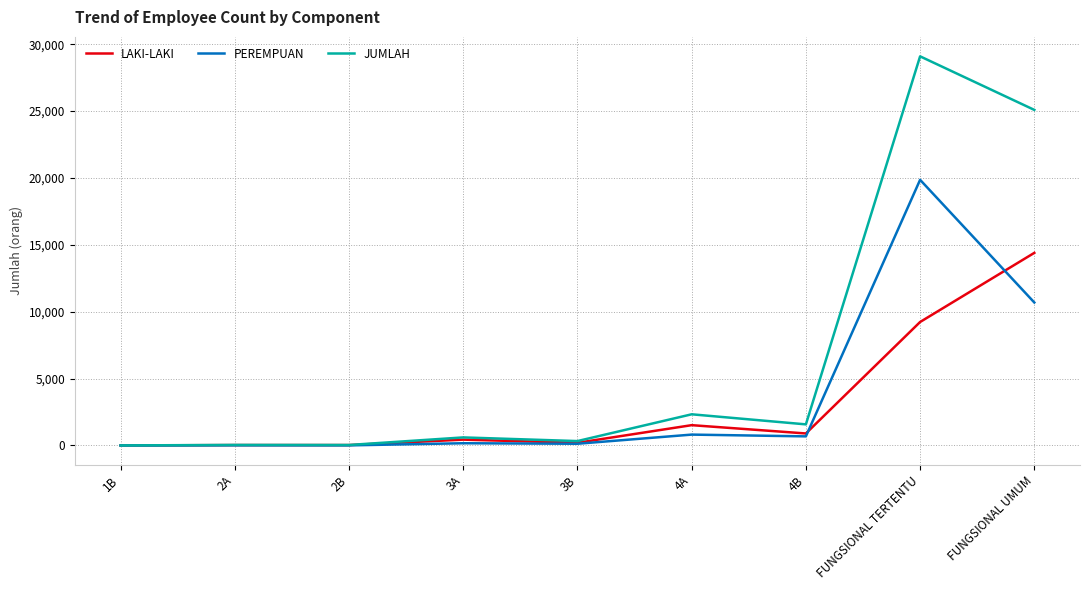

True or false: JUMLAH has a value of 25091 at FUNGSIONAL UMUM.

True